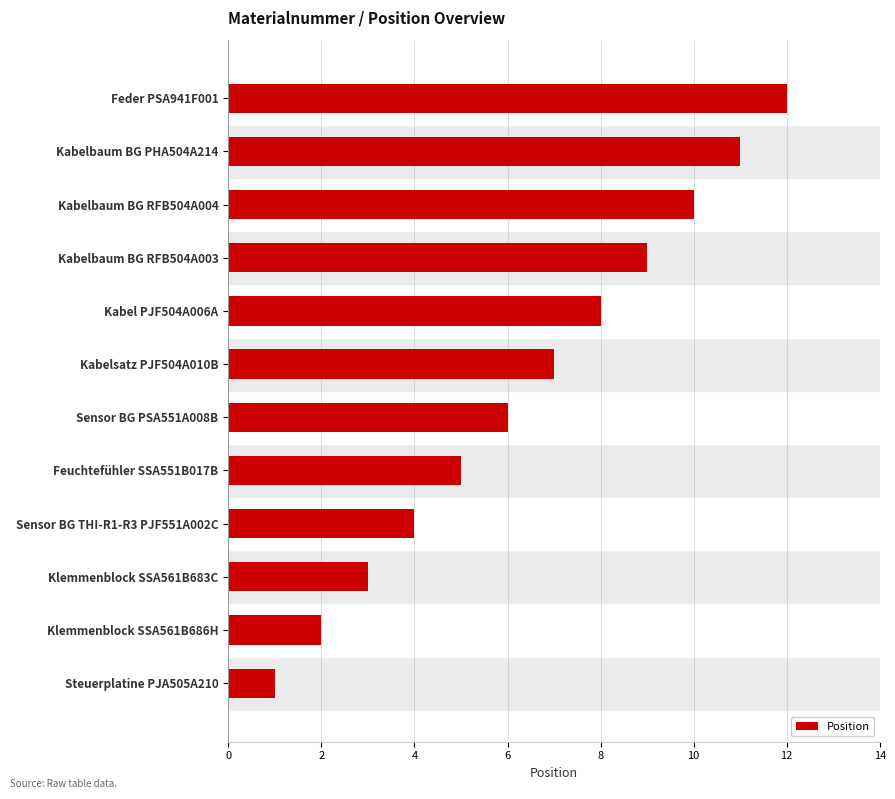

How many categories are shown in the chart?

12